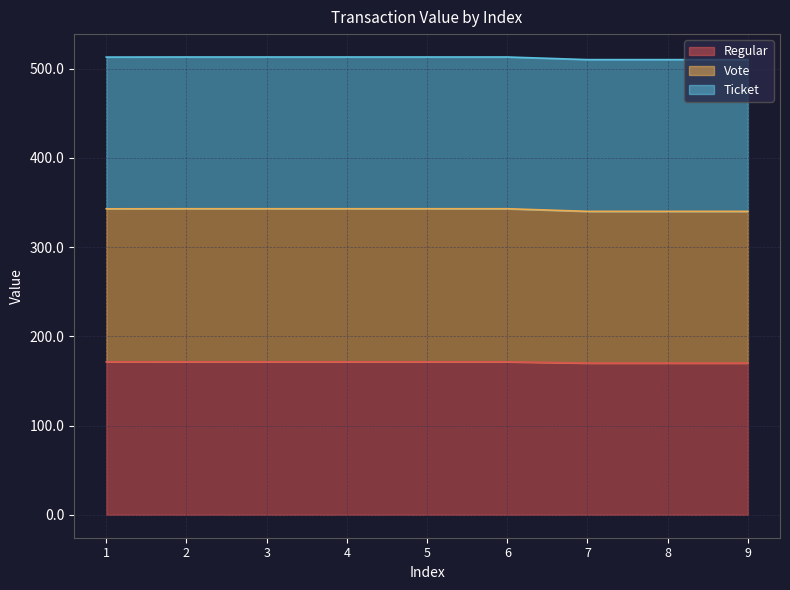

True or false: Vote and Regular intersect in this chart.

False